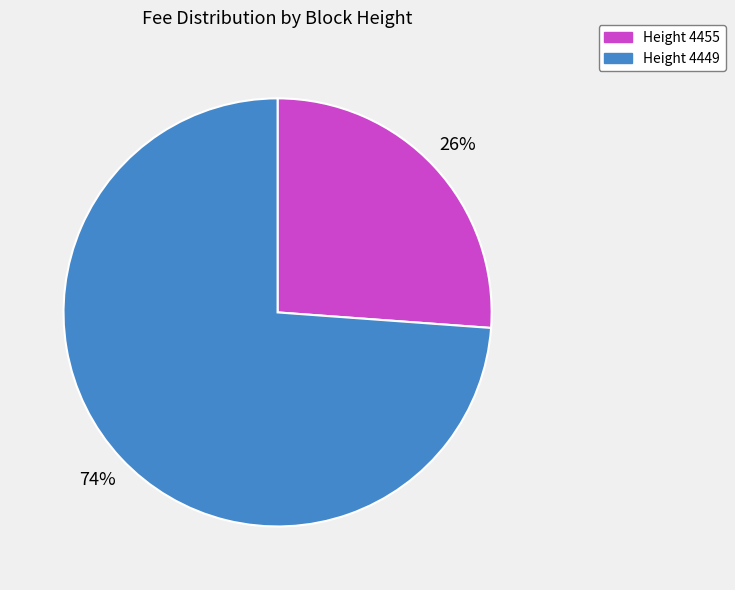

Which category has the smallest portion of the pie?

Height 4455